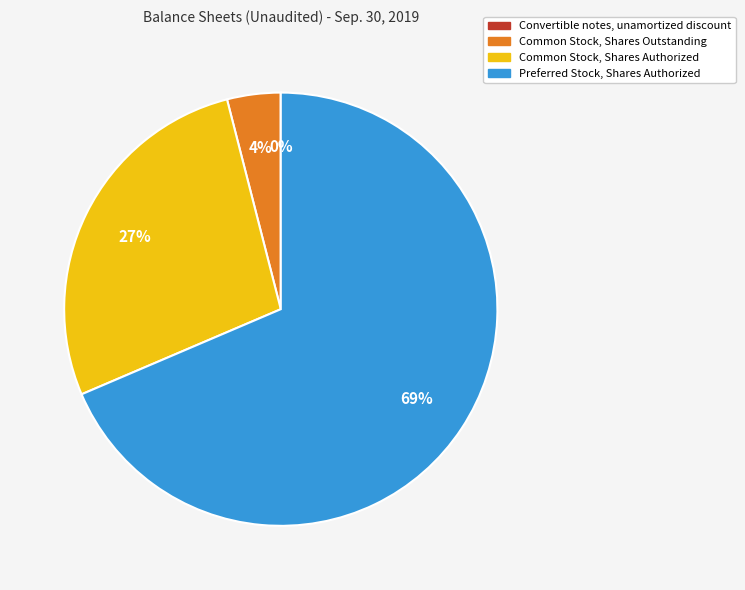

To the nearest percent, what is the difference between the largest and smallest slice percentages?

69%